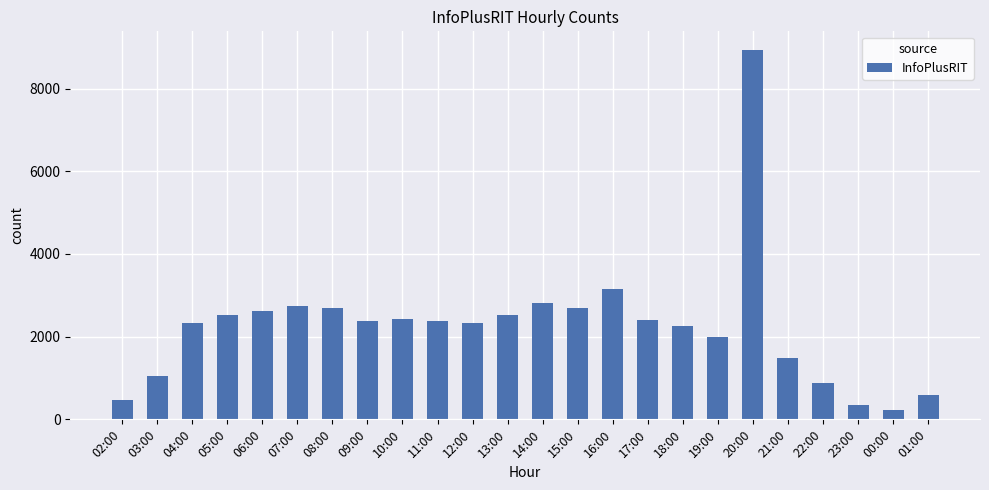

What is the label of the 21st bar from the left?

22:00